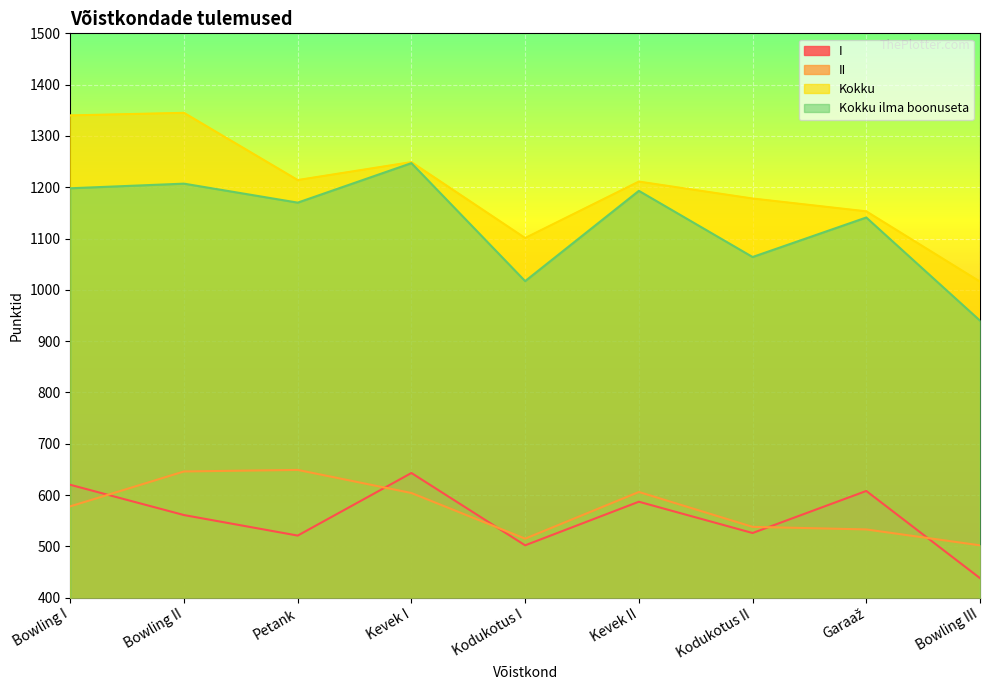

At which category is the sum across all series the highest?

Bowling II